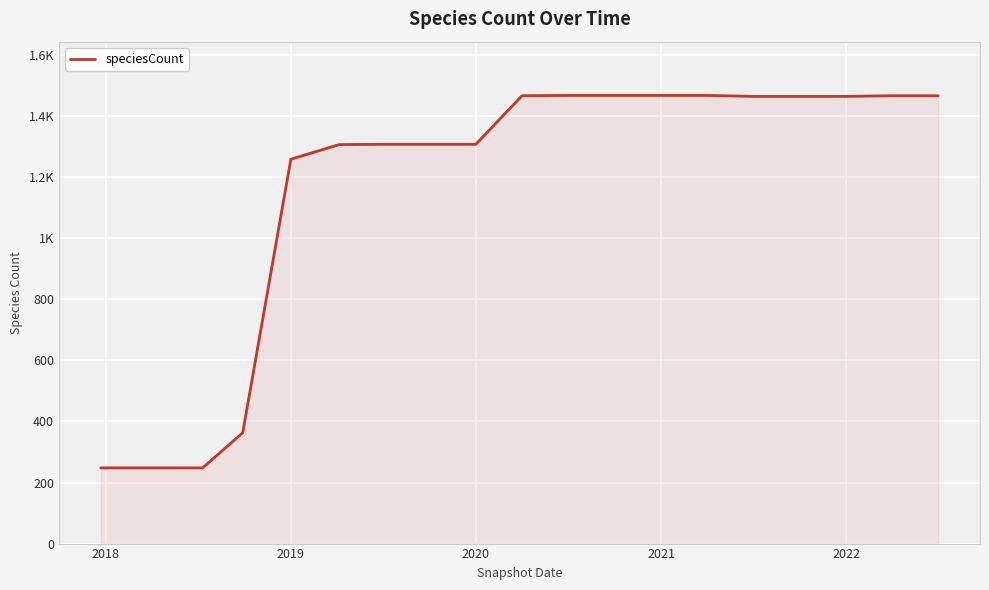

Reading left to right, extract all data points from this chart.

248	248	248	363	1259	1307	1308	1308	1308	1467	1468	1468	1468	1468	1465	1465	1465	1467	1467